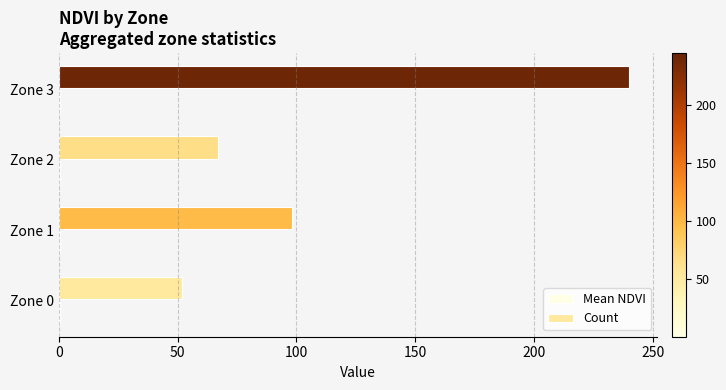

Which series has the widest spread of values?

Count